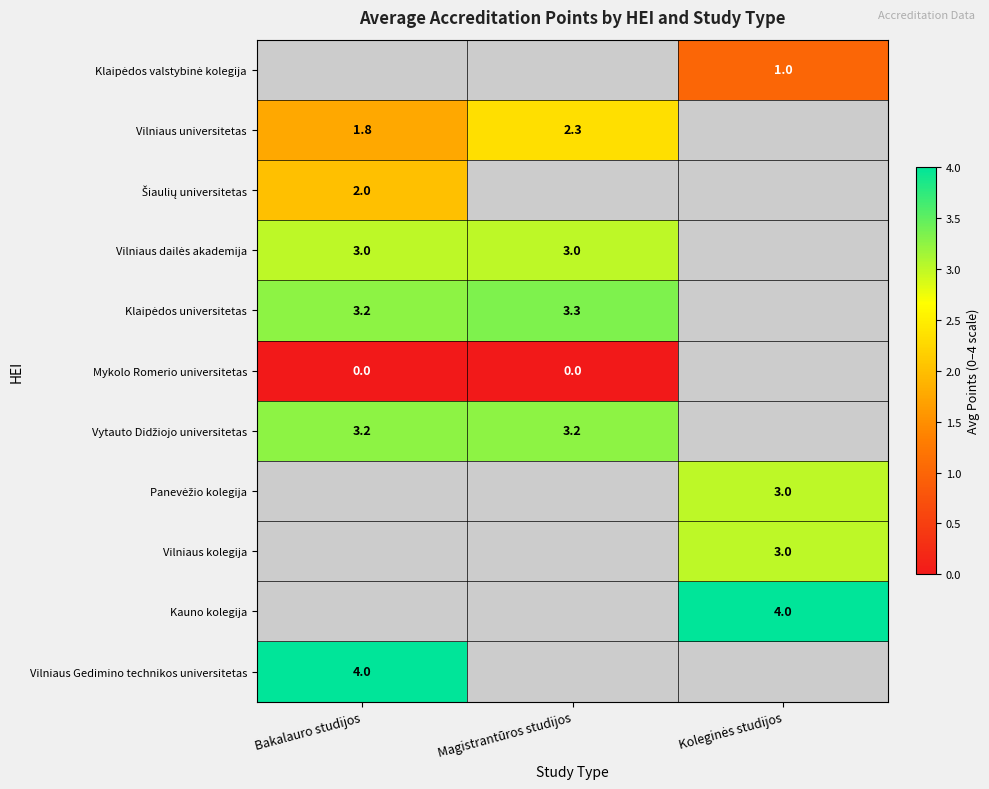

What is the difference between the Vilniaus universitetas values at Magistrantūros studijos and Bakalauro studijos?

0.5